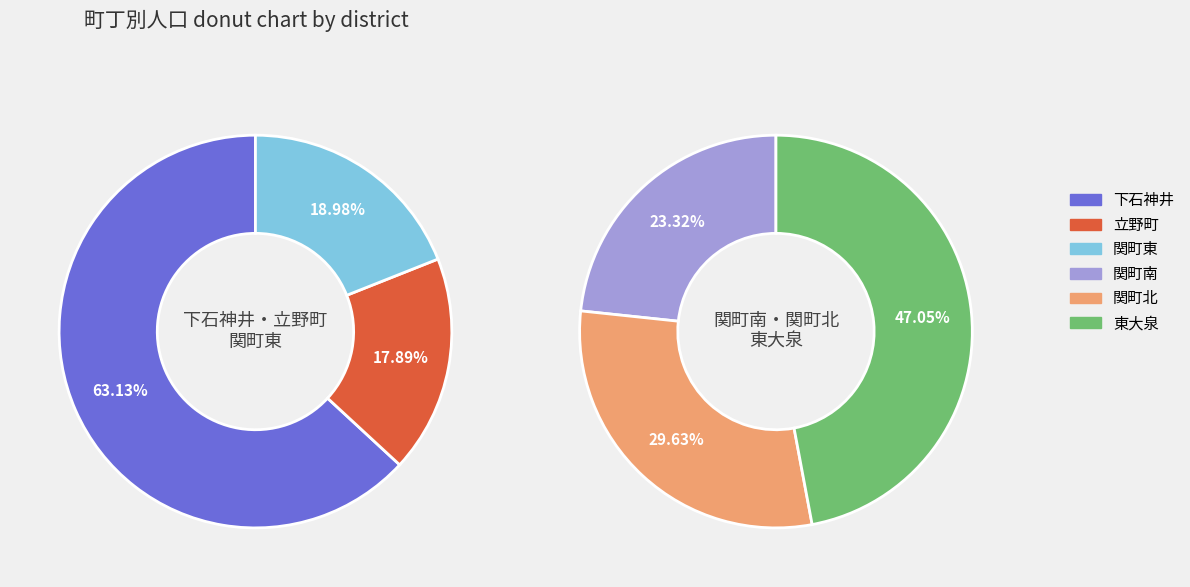

Which category has the smallest portion of the pie?

立野町